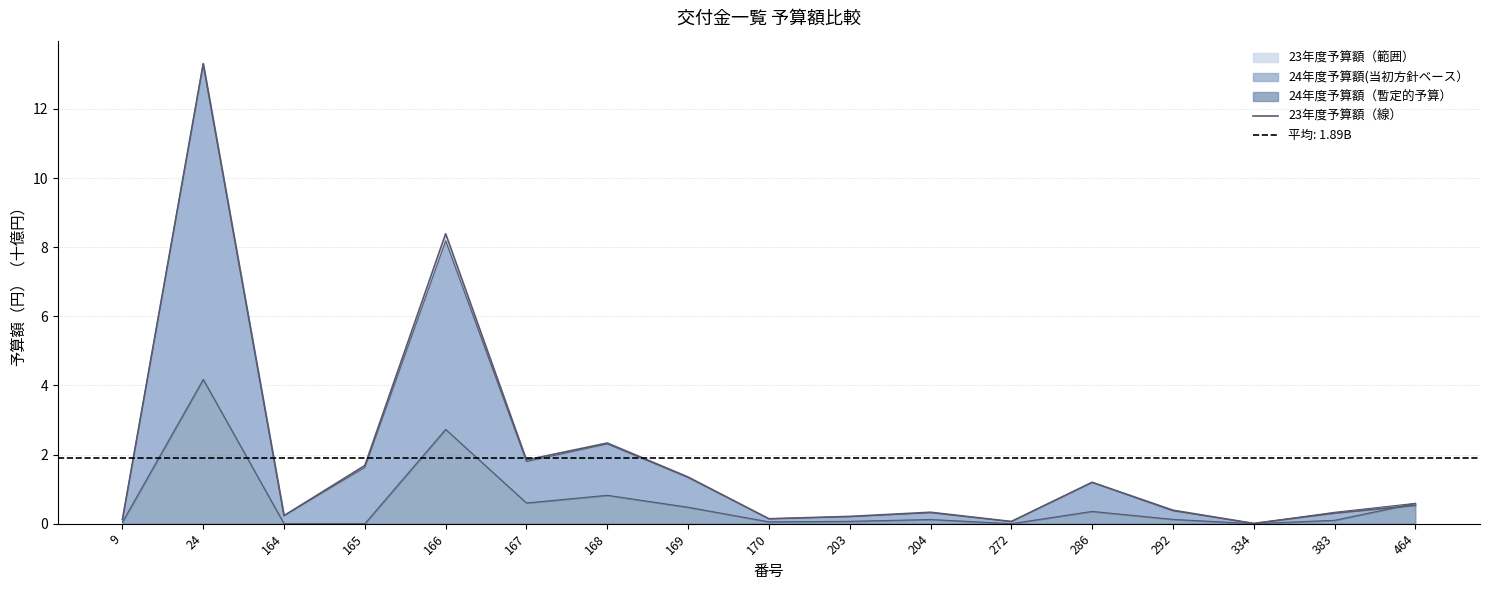

Which label corresponds to the largest value in the chart?

24